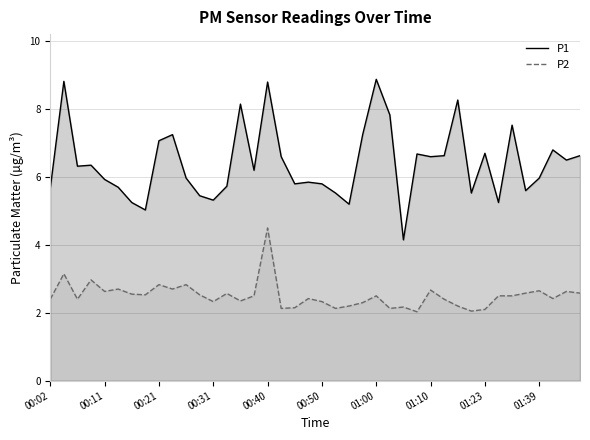

What is the value of the P2 point at the 31st from the left?

2.2